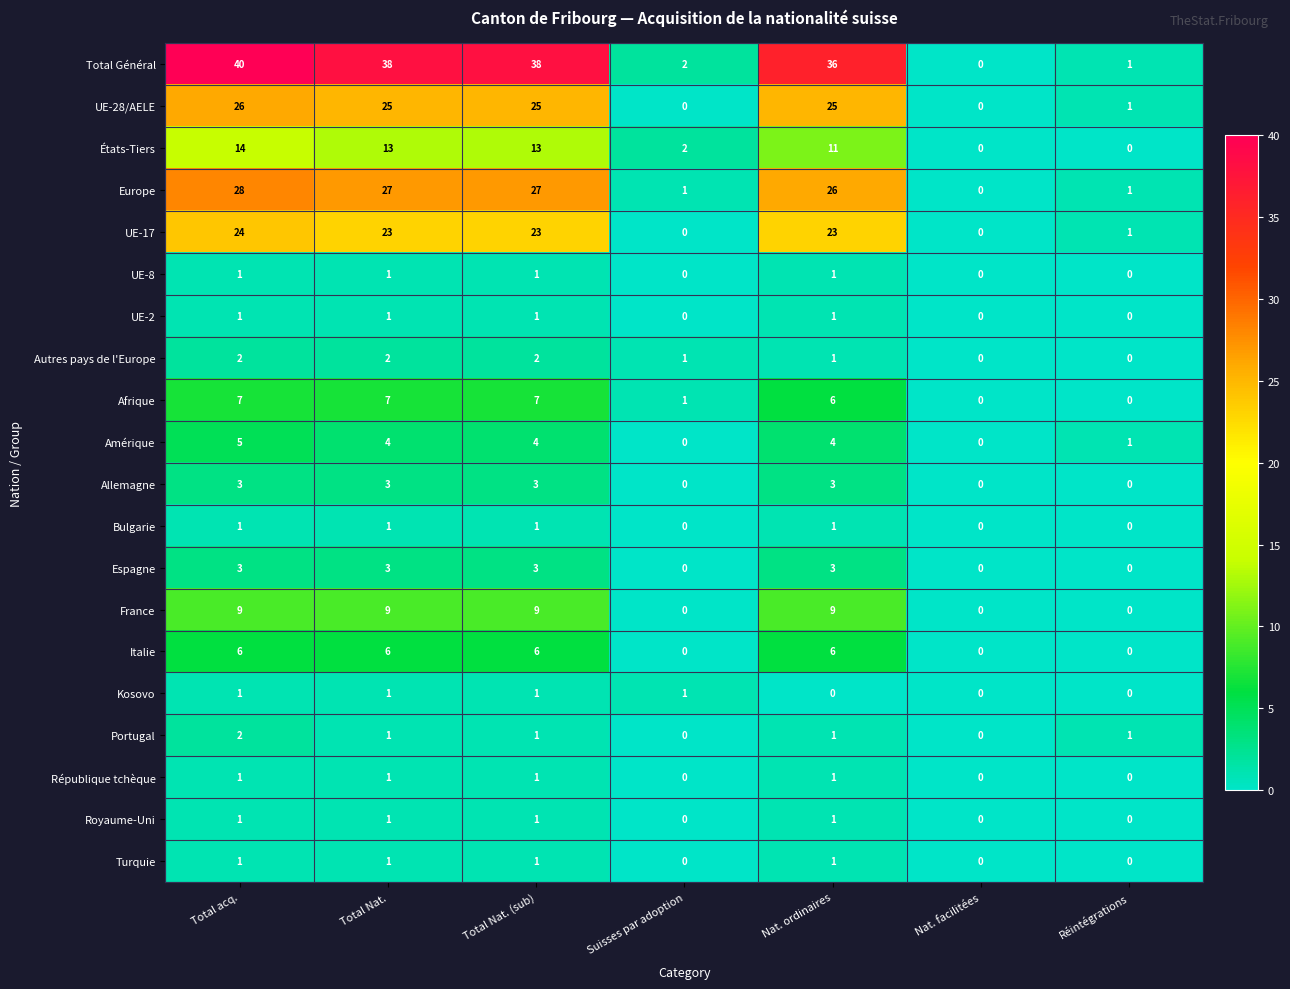

Is it true that Royaume-Uni equals 0 at Suisses par adoption?

True